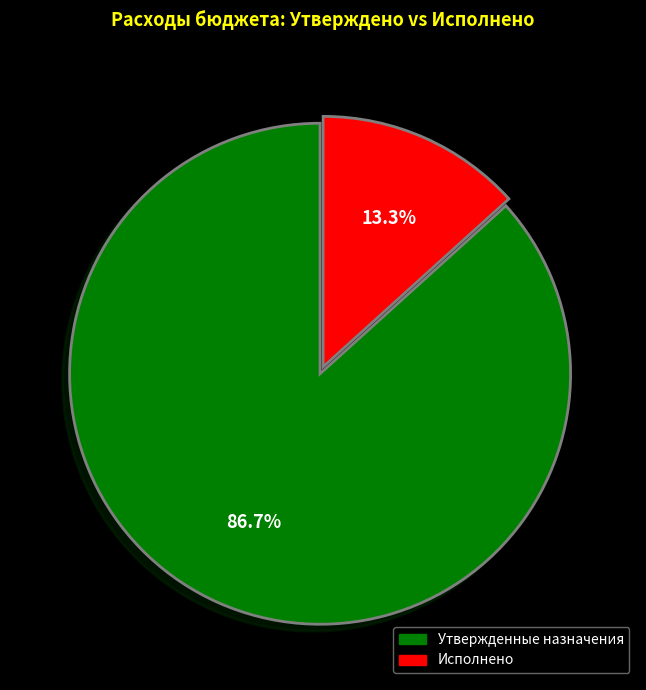

Does any single category account for the majority?

Yes